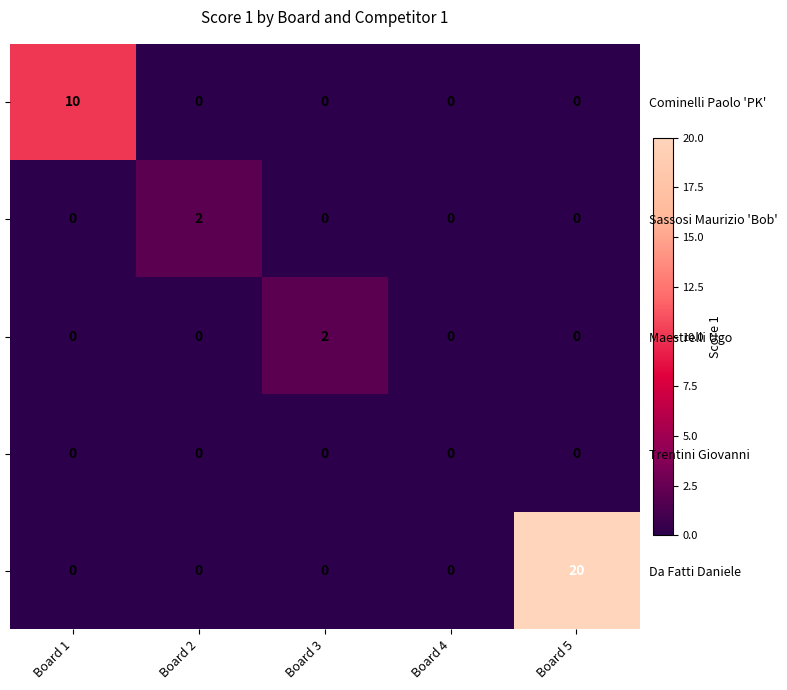

List the labels in order of Maestrelli Ugo value, largest first.

Board 3, Board 1, Board 2, Board 4, Board 5